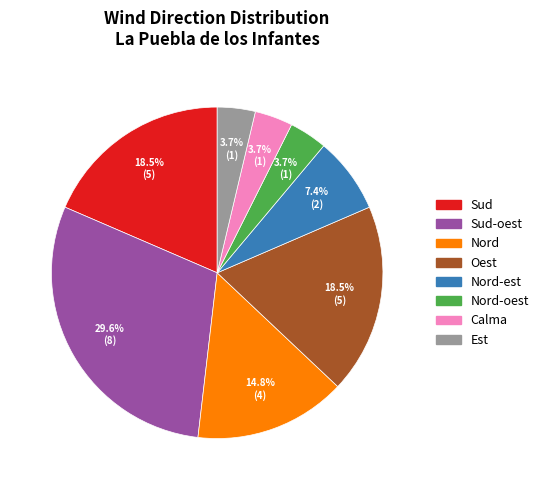

To the nearest percent, what percentage of the pie is Nord-est?

7%